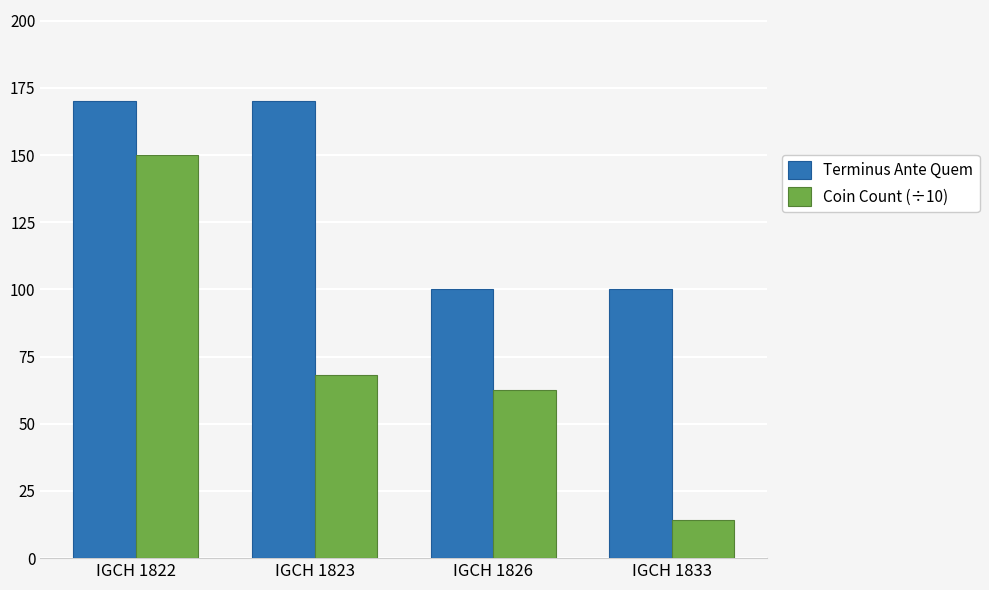

What is the difference between the maximum and minimum values in the Terminus Ante Quem series?

70.0